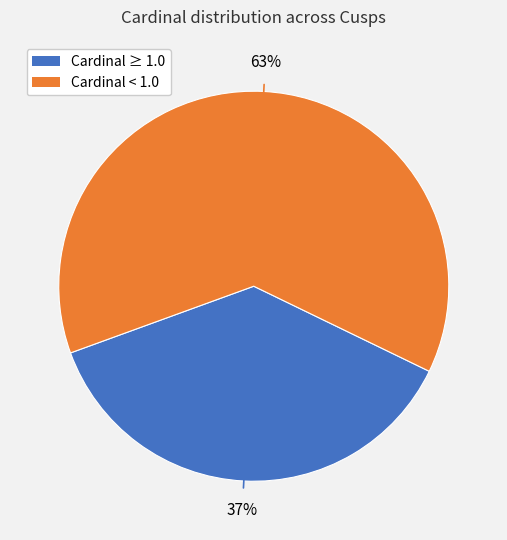

To the nearest percent, what is the average slice percentage?

50%